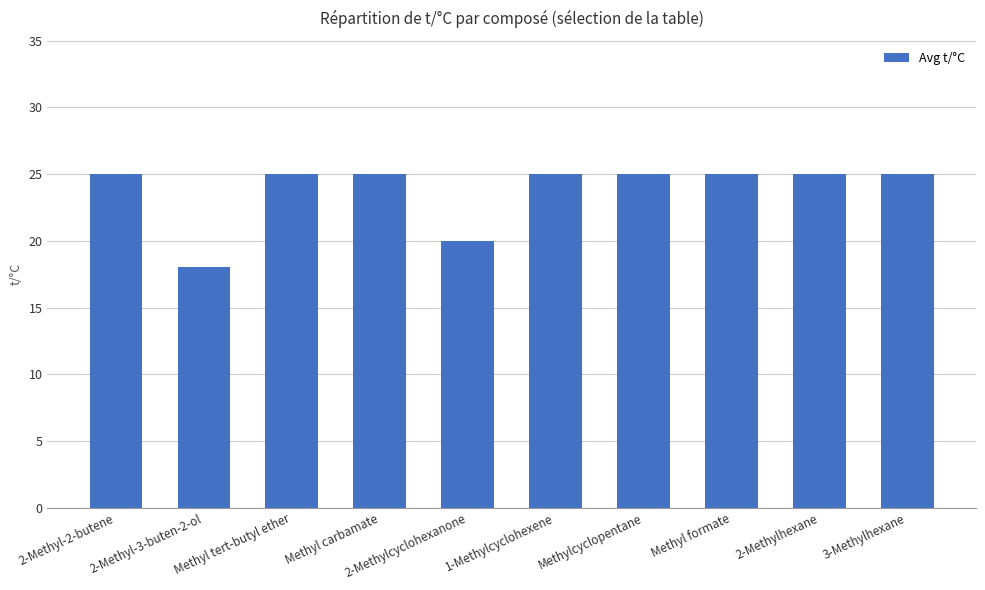

Reading left to right, list all the values displayed in this chart.

25	18	25	25	20	25	25	25	25	25